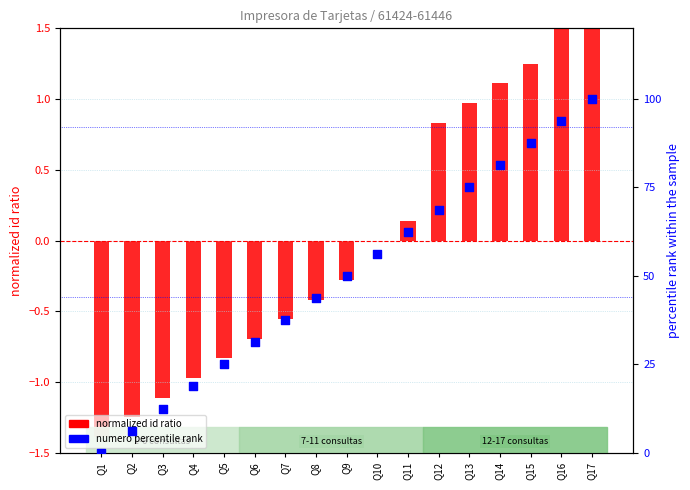

What are all the series names shown in the legend?

normalized id (ratio), numero (percentile rank)